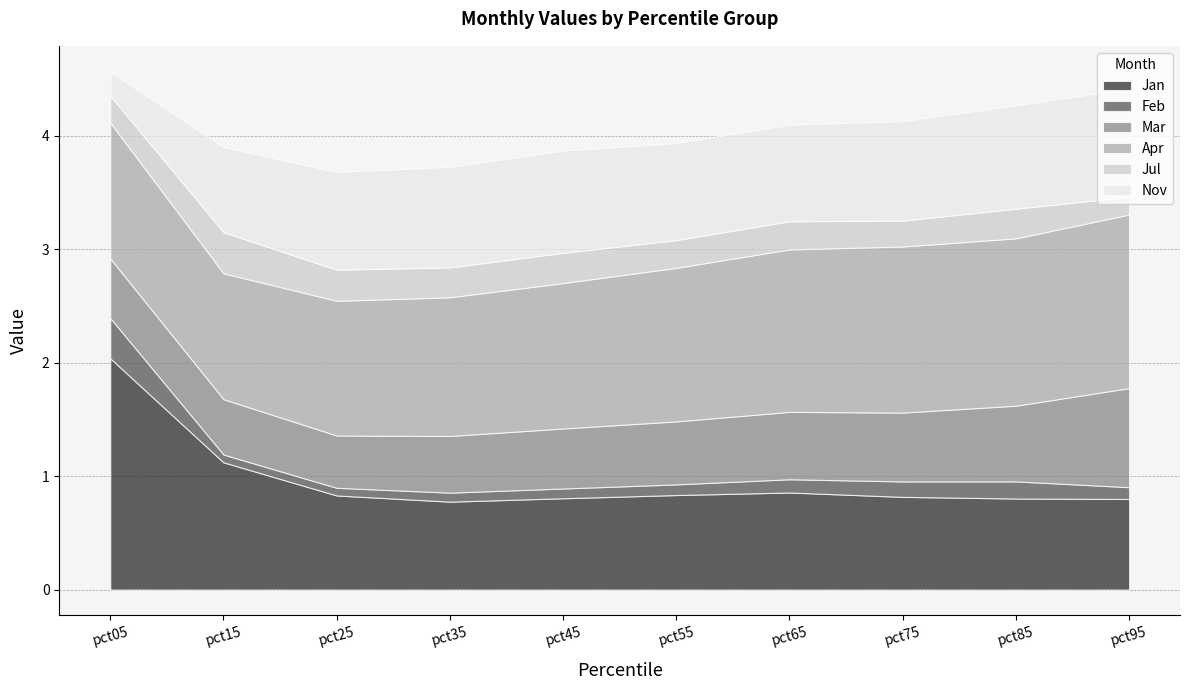

Reading left to right, transcribe all the data shown in this chart.

Jan: pct05=2.0	pct15=1.1	pct25=0.8	pct35=0.8	pct45=0.8	pct55=0.8	pct65=0.9	pct75=0.8	pct85=0.8	pct95=0.8
Feb: pct05=0.4	pct15=0.1	pct25=0.1	pct35=0.1	pct45=0.1	pct55=0.1	pct65=0.1	pct75=0.1	pct85=0.2	pct95=0.1
Mar: pct05=0.5	pct15=0.5	pct25=0.5	pct35=0.5	pct45=0.5	pct55=0.6	pct65=0.6	pct75=0.6	pct85=0.7	pct95=0.9
Apr: pct05=1.2	pct15=1.1	pct25=1.2	pct35=1.2	pct45=1.3	pct55=1.4	pct65=1.4	pct75=1.5	pct85=1.5	pct95=1.5
Jul: pct05=0.2	pct15=0.4	pct25=0.3	pct35=0.3	pct45=0.3	pct55=0.2	pct65=0.2	pct75=0.2	pct85=0.3	pct95=0.2
Nov: pct05=0.2	pct15=0.8	pct25=0.9	pct35=0.9	pct45=0.9	pct55=0.9	pct65=0.9	pct75=0.9	pct85=0.9	pct95=1.0